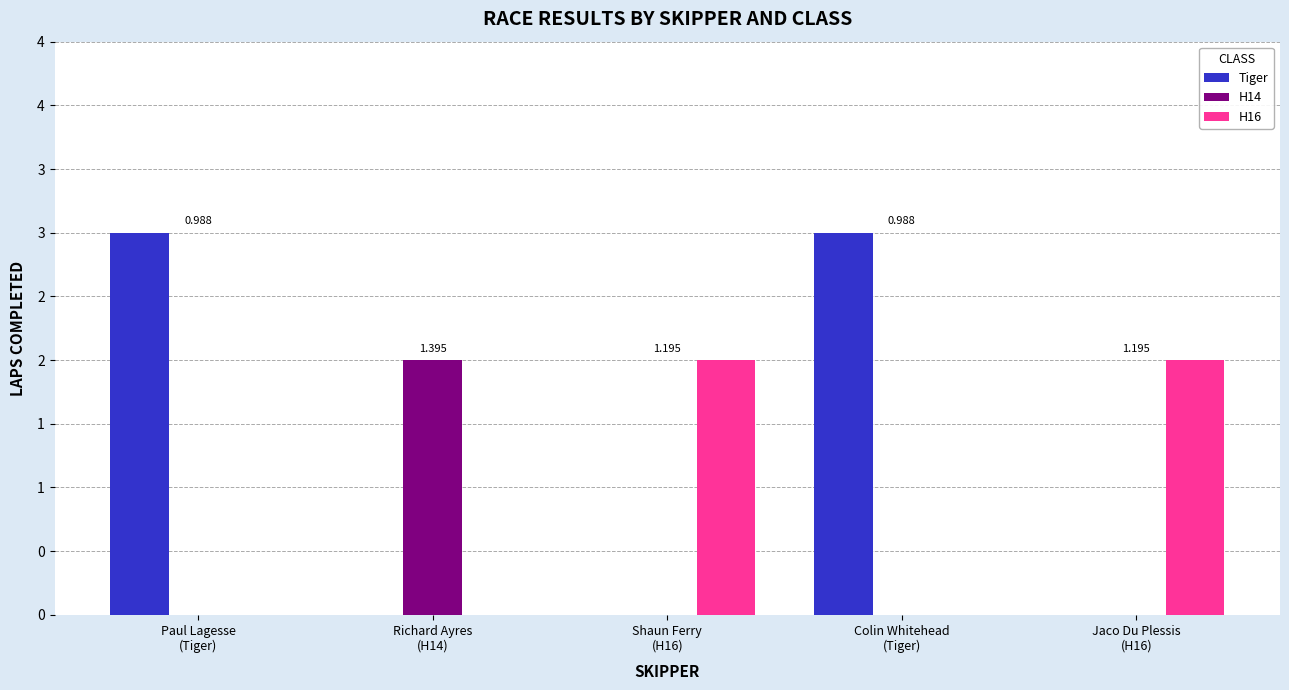

Is the value of H16 at Richard Ayres
(H14) greater than the value of H14 at Colin Whitehead
(Tiger)?

No